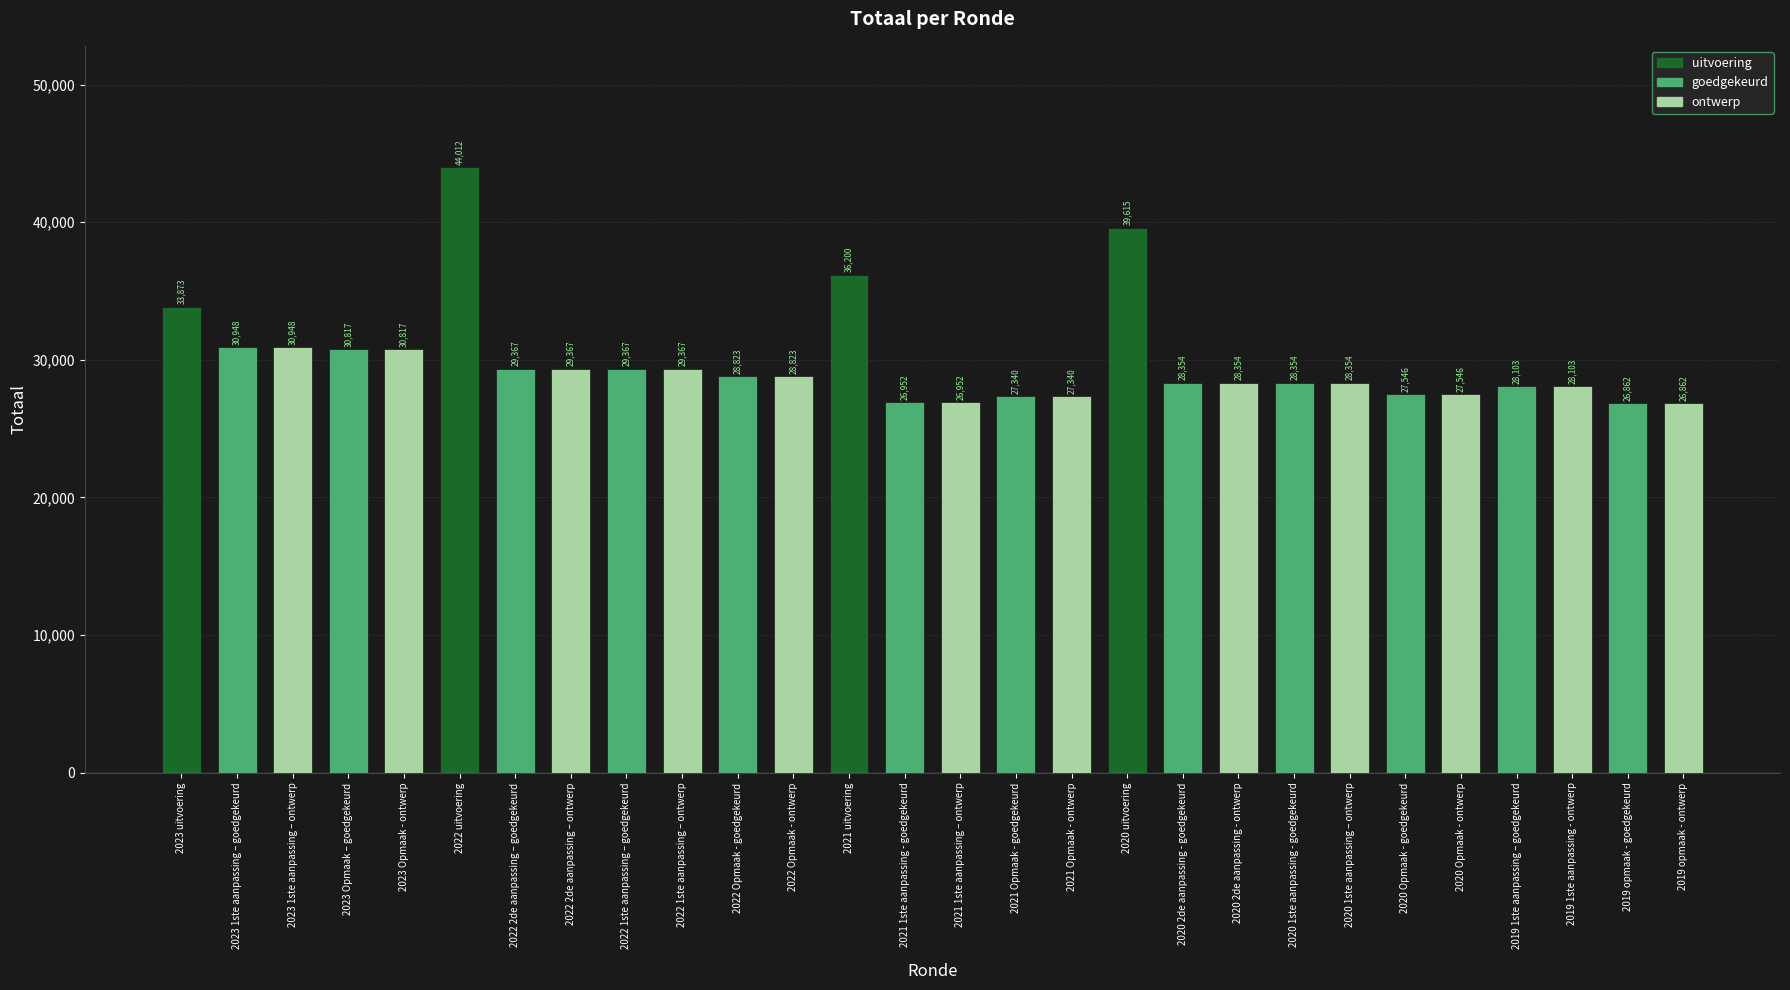

How many values are below 28823?

14